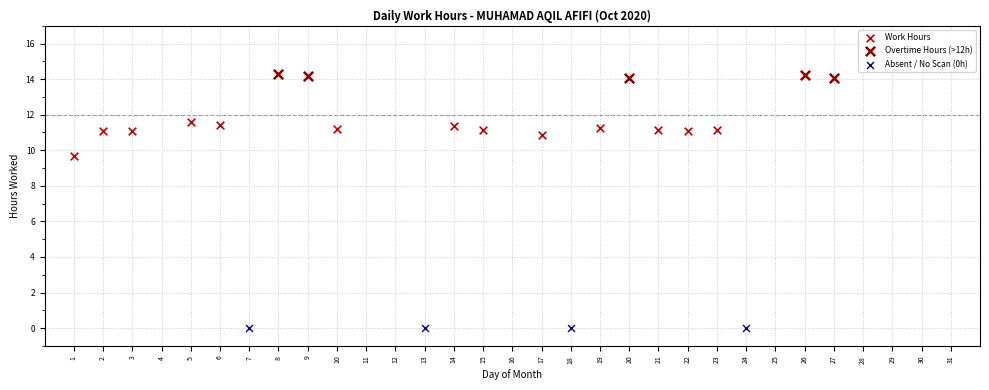

Which series reaches the minimum Y coordinate?

Absent / No Scan (0h)